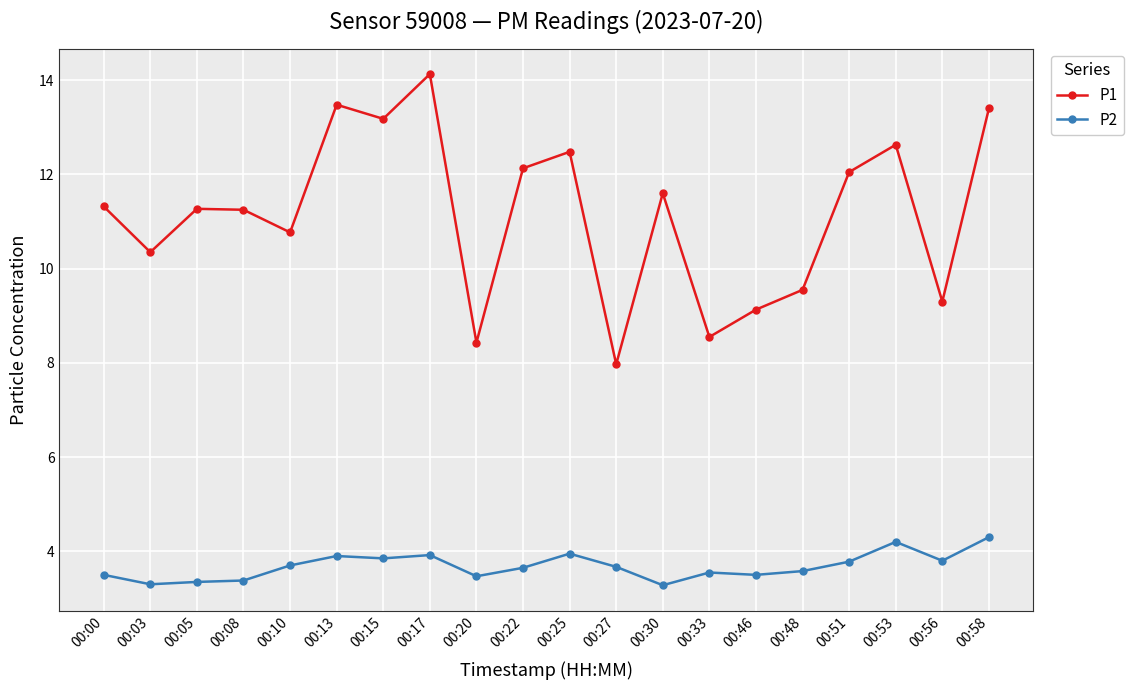

Is it true that P1 equals 6.3 at 00:48?

False